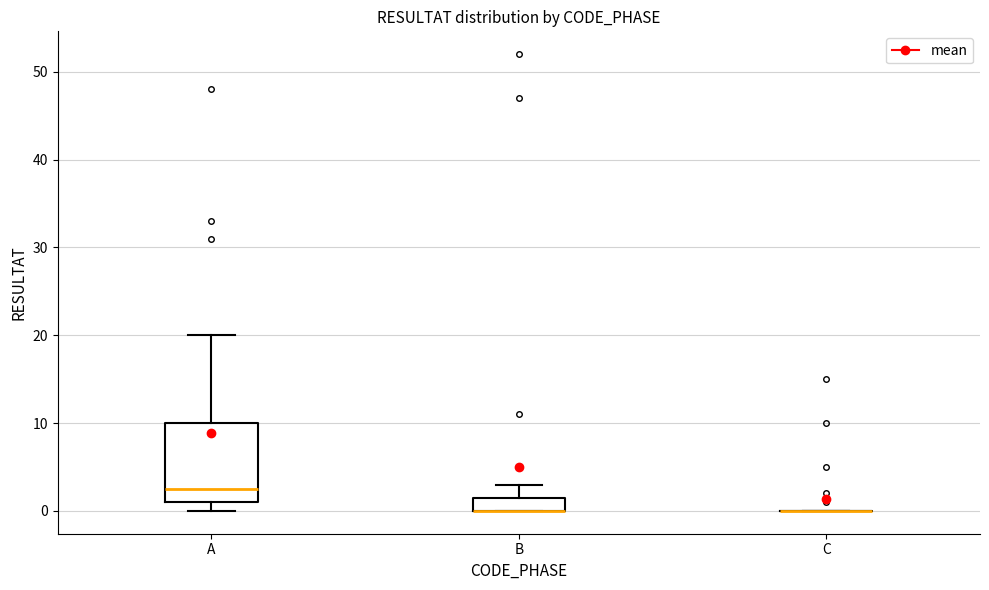

Reading left to right, transcribe this box plot: for each box, give where its median line is, the range the box spans, and where its two whiskers end, as read against the y-axis. The values are not printed on the chart, so give them approximately, as read against the axis.

A: median 3, box 1 to 10, whiskers 0 to 20
B: median 0 (drawn on the box's lower edge), box 0 to 2, whiskers 0 to 3
C: box collapsed to a line at 0, whiskers 0 to 0